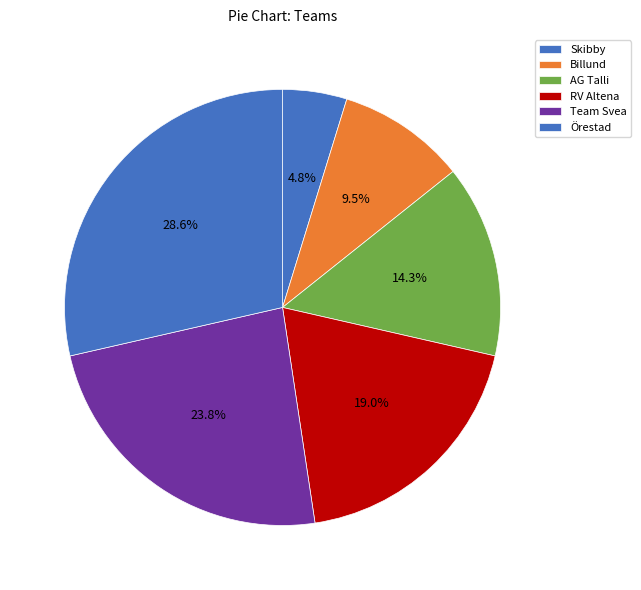

To the nearest percent, what is the difference between the largest and smallest slice percentages?

24%